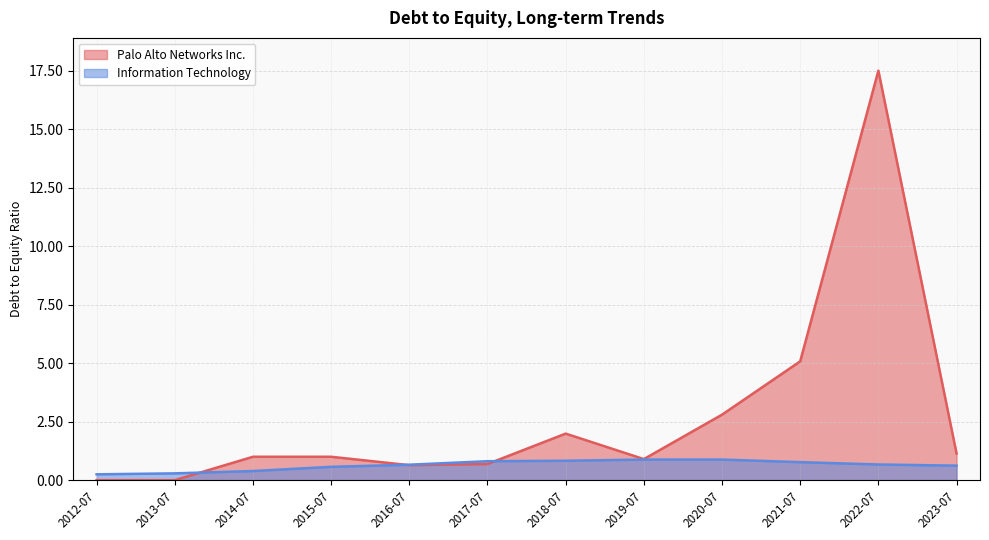

True or false: Information Technology has more than 2 interior local peaks.

False